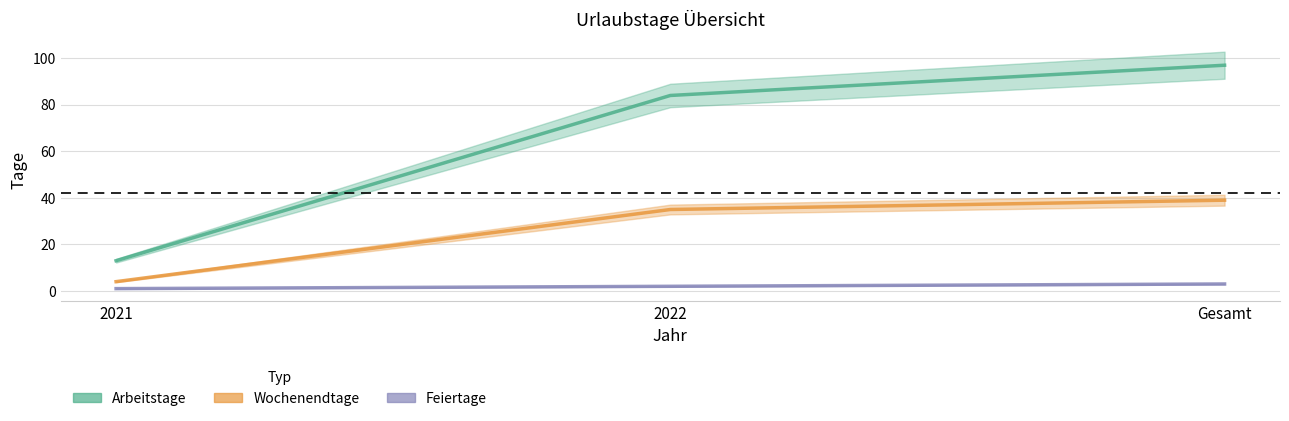

Which category has the highest value in the Arbeitstage series?

Gesamt